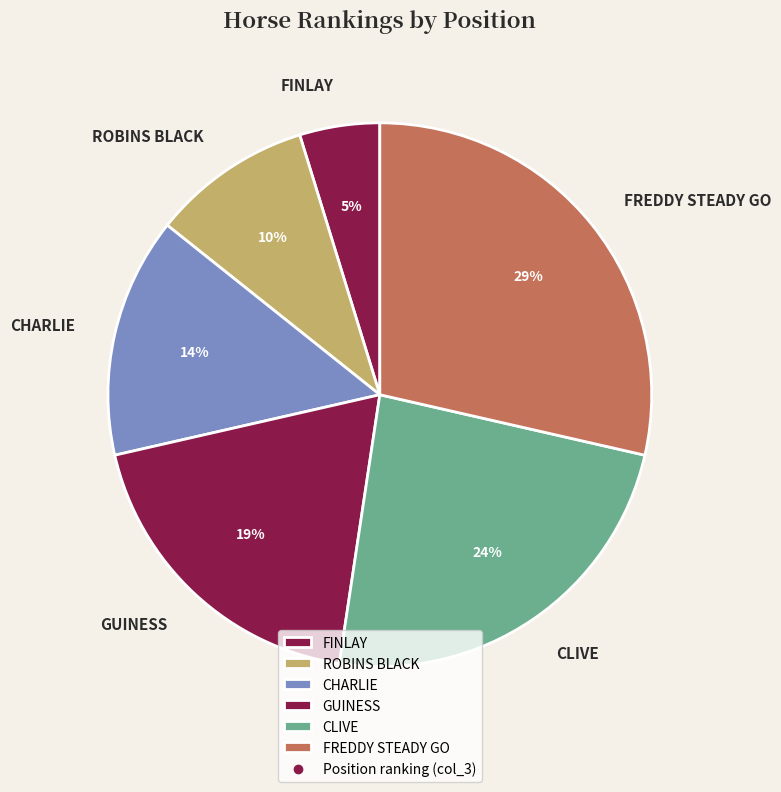

Is there a majority slice in this chart?

No